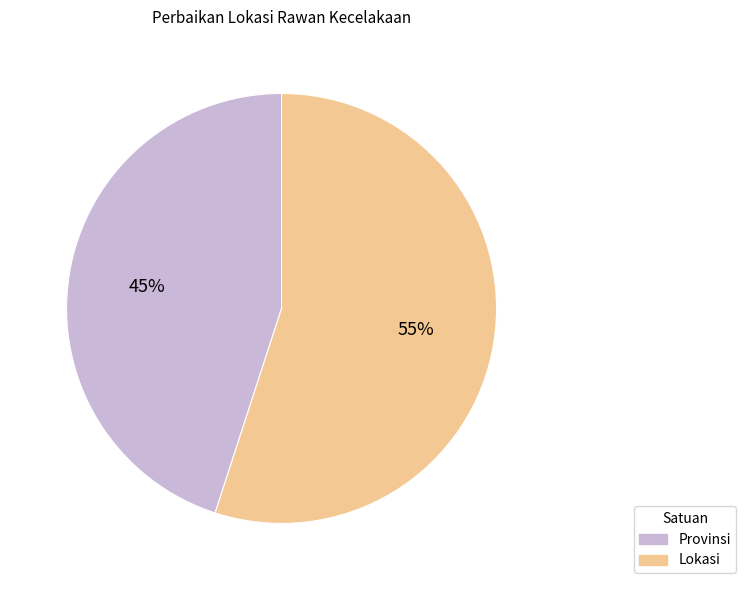

Which slice is the largest?

Lokasi